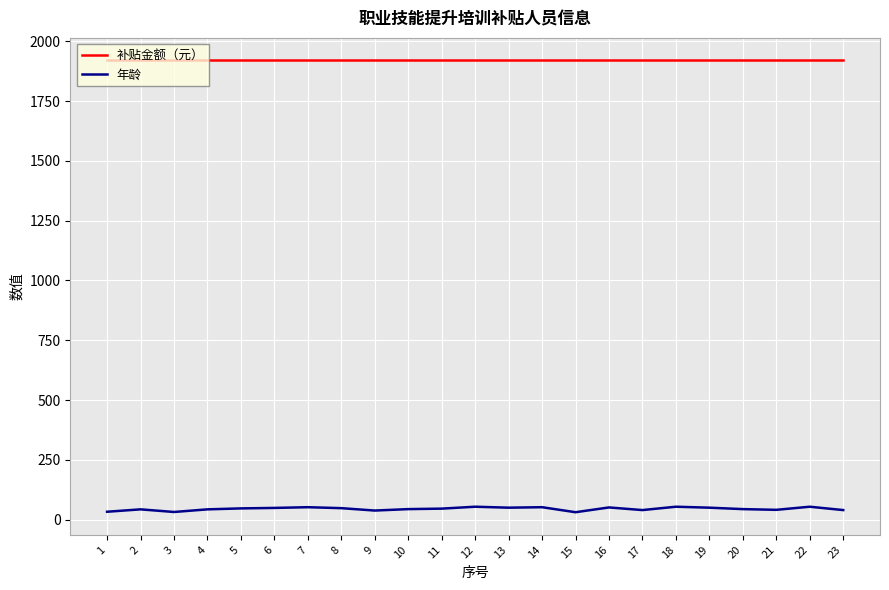

How many distinct data groups are displayed?

2